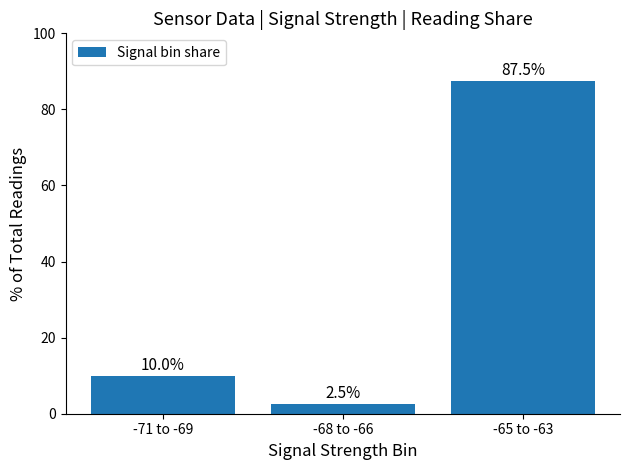

What is the label of the 2nd bar from the left?

-68 to -66